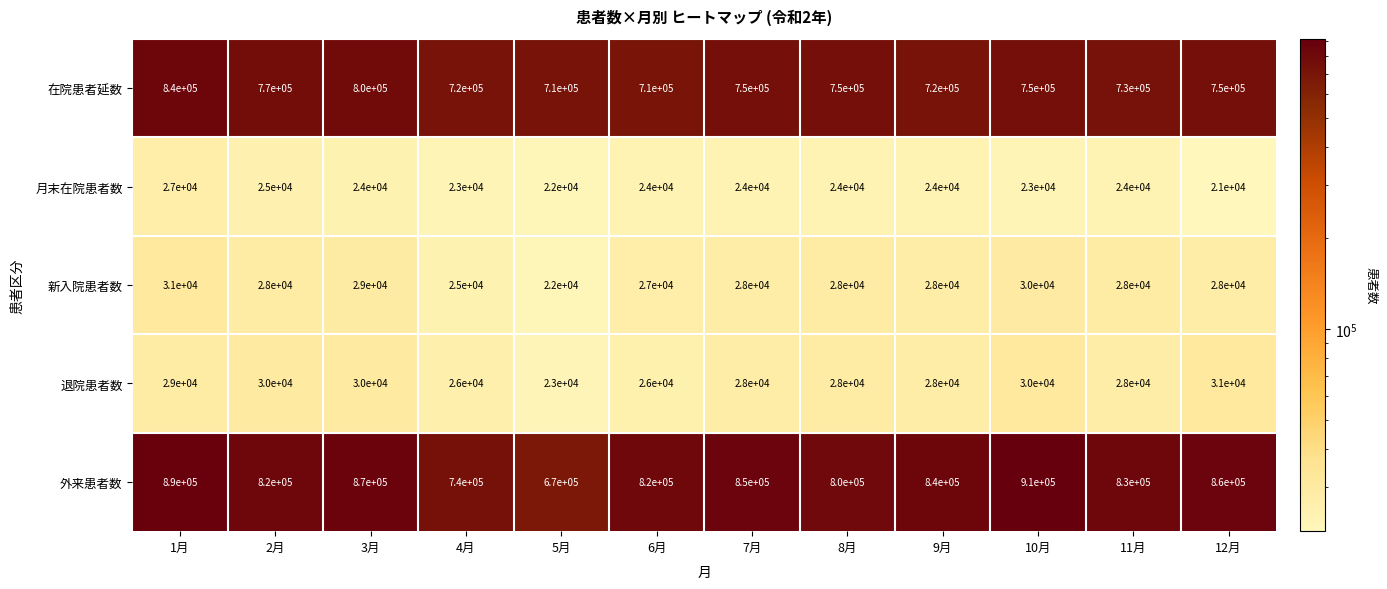

Which series has the largest total across all categories?

外来患者数